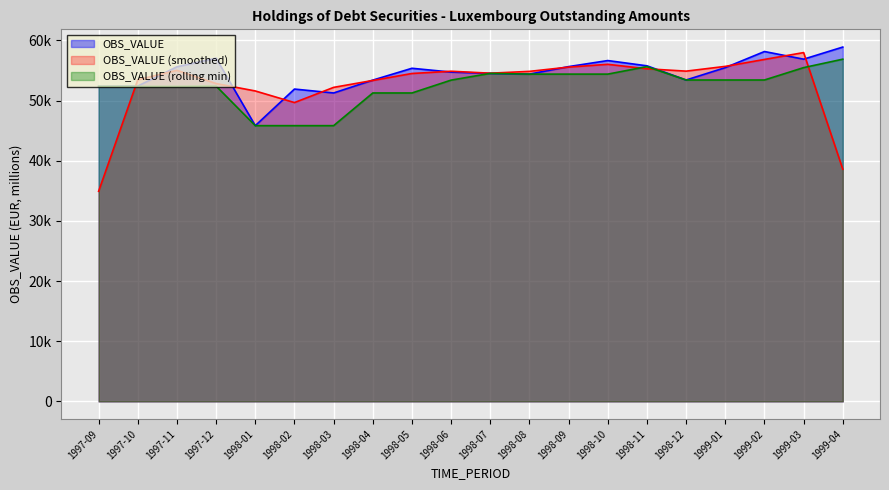

Rank the categories by value from highest to lowest.

1999-04, 1999-02, 1997-12, 1999-03, 1998-10, 1998-11, 1998-09, 1997-11, 1999-01, 1998-05, 1998-06, 1998-07, 1998-08, 1998-12, 1998-04, 1997-10, 1997-09, 1998-02, 1998-03, 1998-01